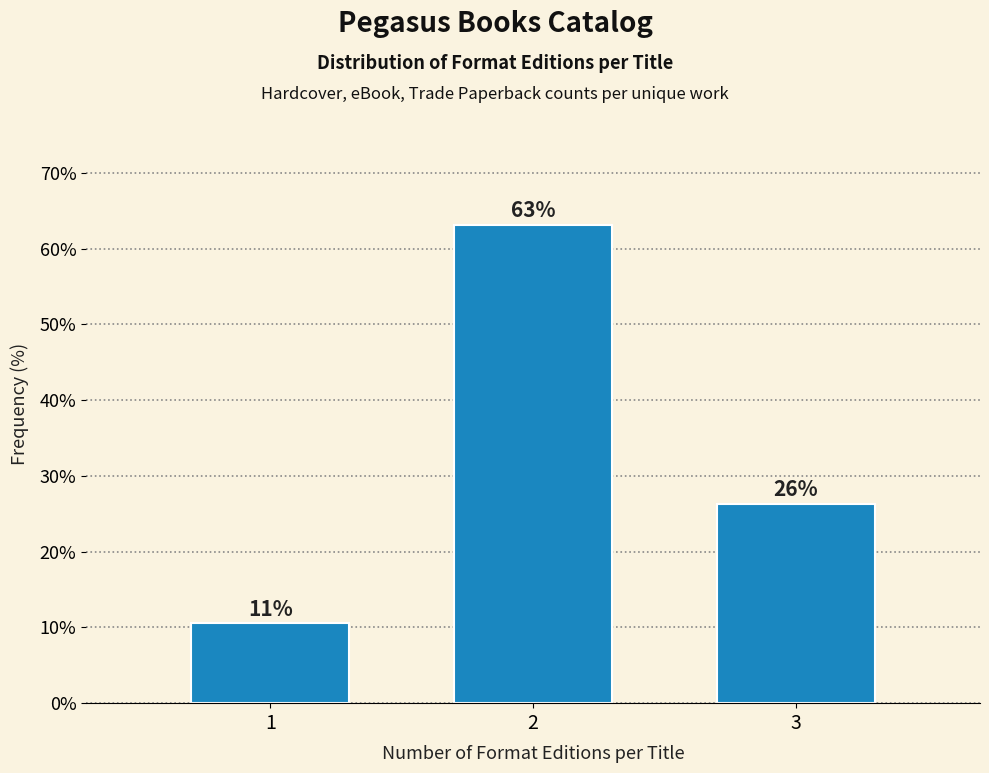

Are the bars horizontal?

No